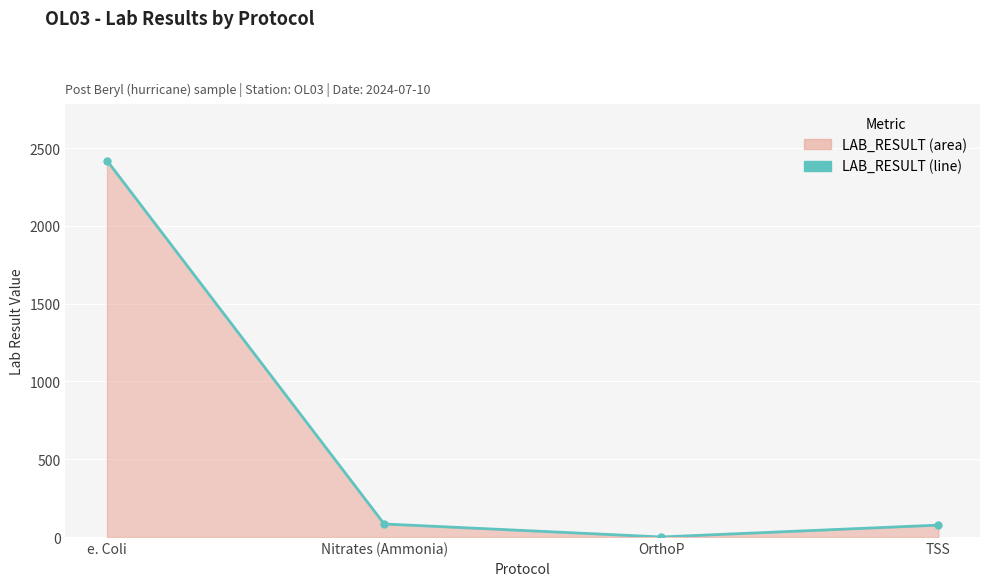

What is the change in value from e. Coli to Nitrates (Ammonia)?

-2336.1